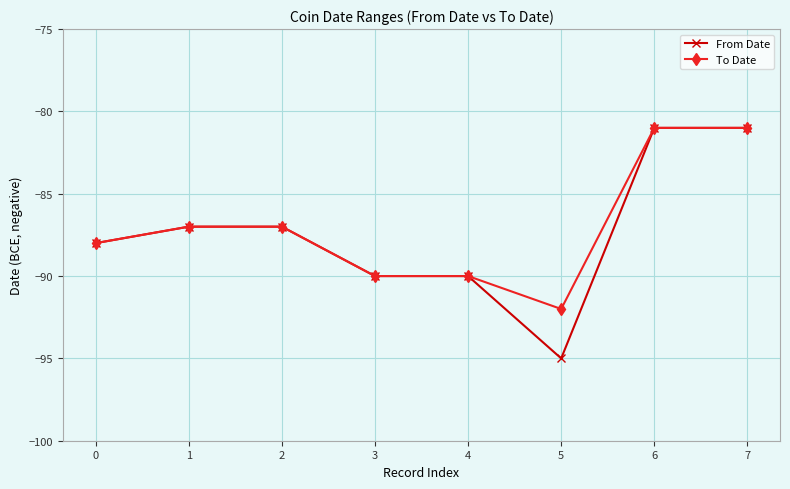

At which label does From Date reach its minimum?

5